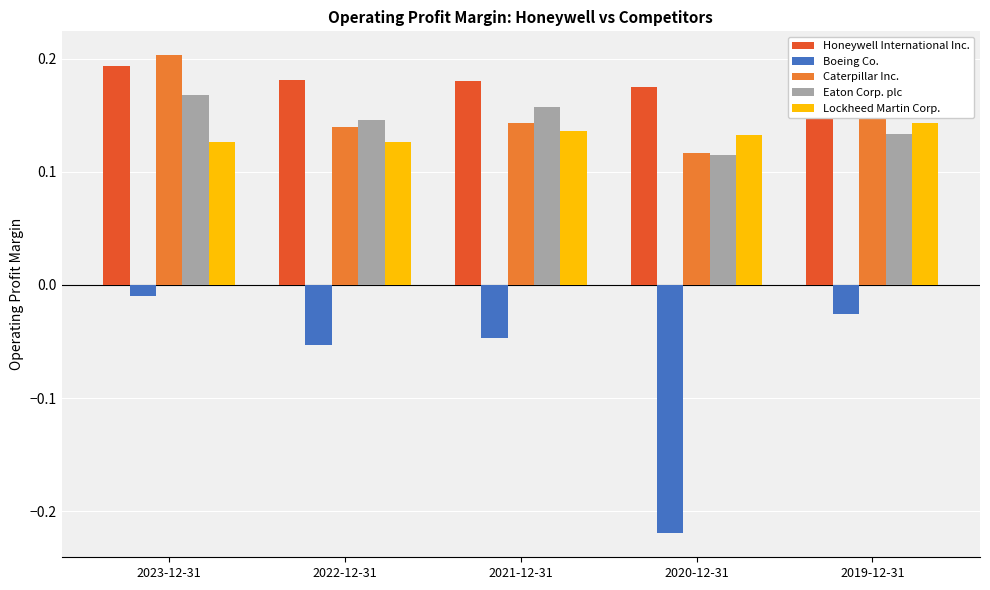

List the series in order of their peak value, lowest first.

Boeing Co., Lockheed Martin Corp., Eaton Corp. plc, Honeywell International Inc., Caterpillar Inc.